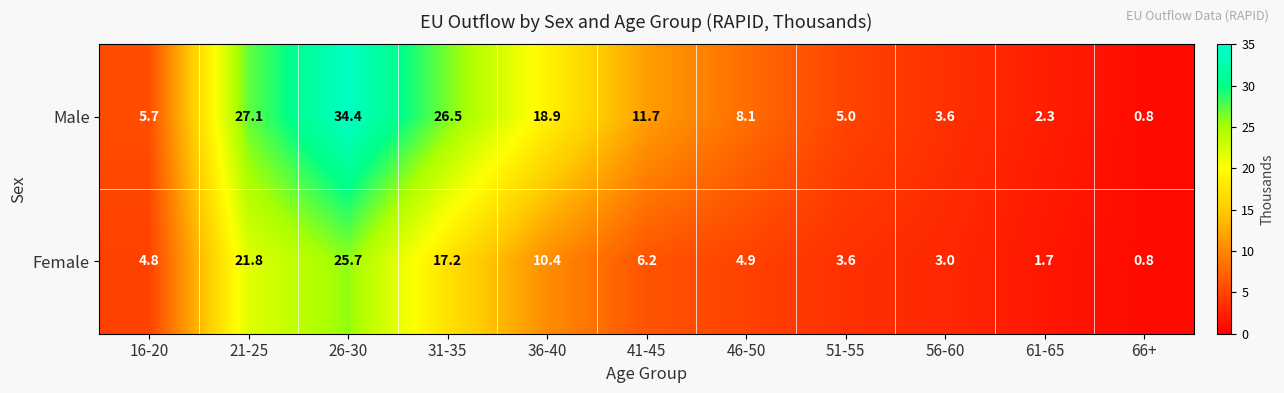

Read the Female value at 36-40.

10.4